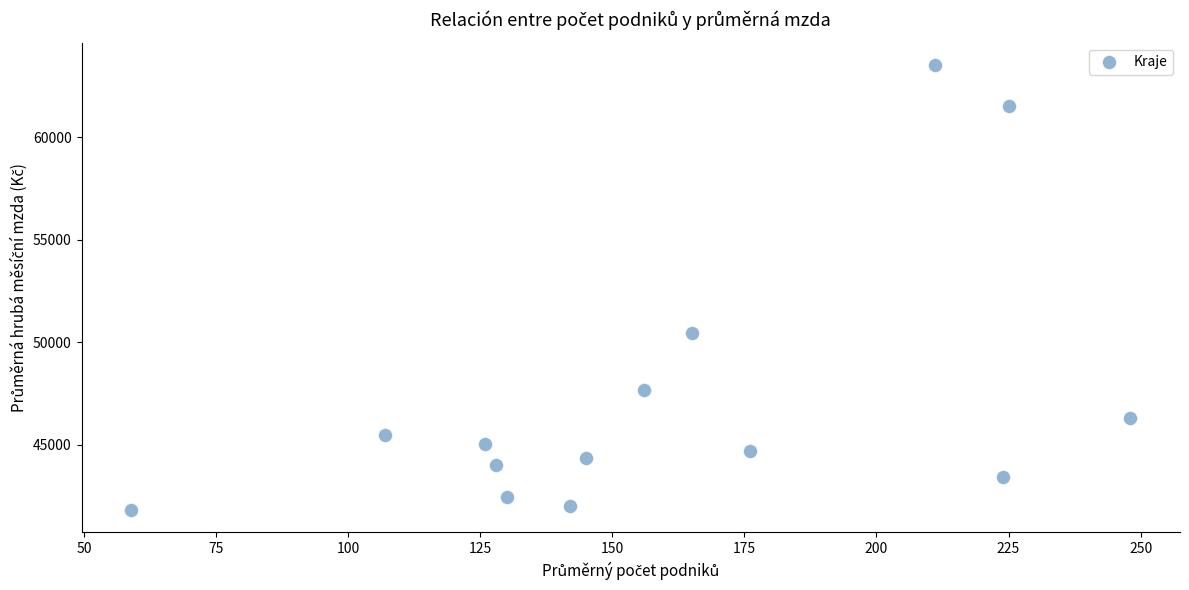

What Y value in the scatter plot is closest to 52663?

50451